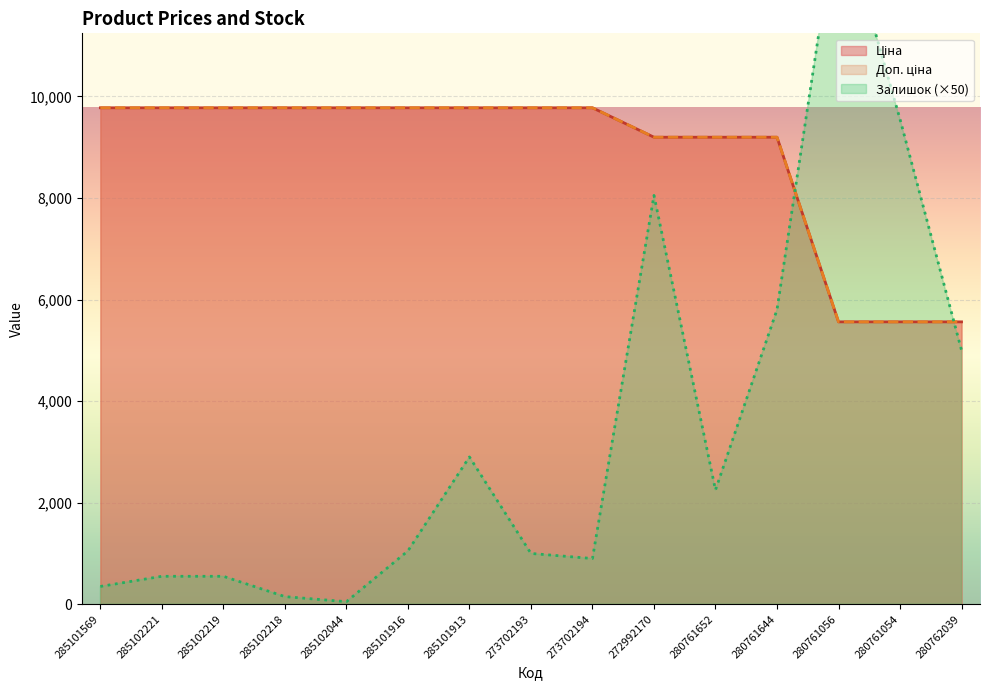

What is the total value across all series at 285102218?

19701.0